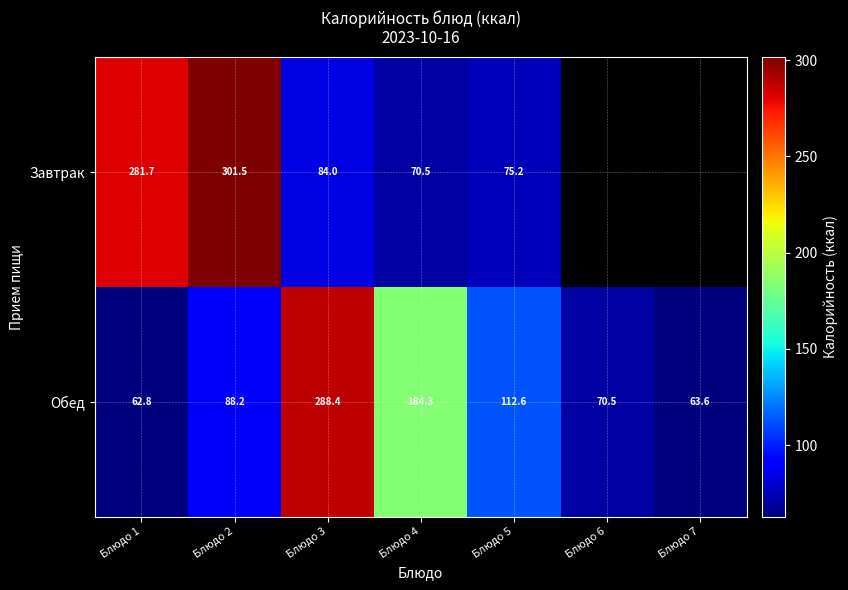

The Обед series shows 78.8 at Блюдо 4. True or false?

False